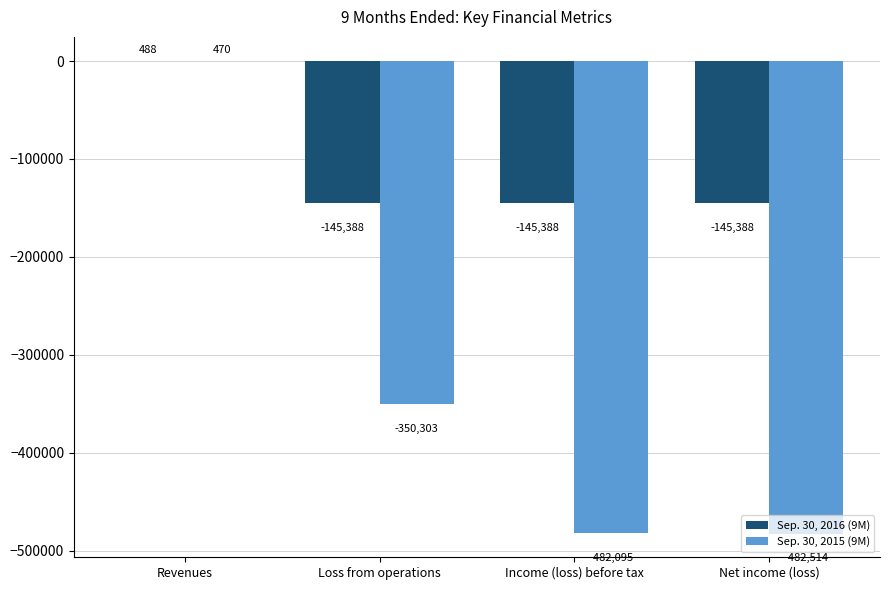

At which category is the sum across all series the highest?

Revenues